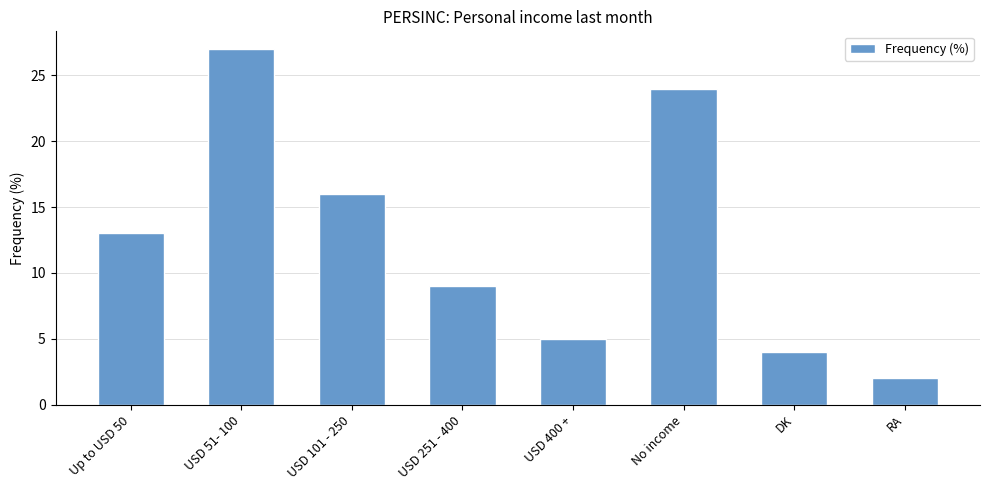

What is the difference between the maximum and minimum values?

25